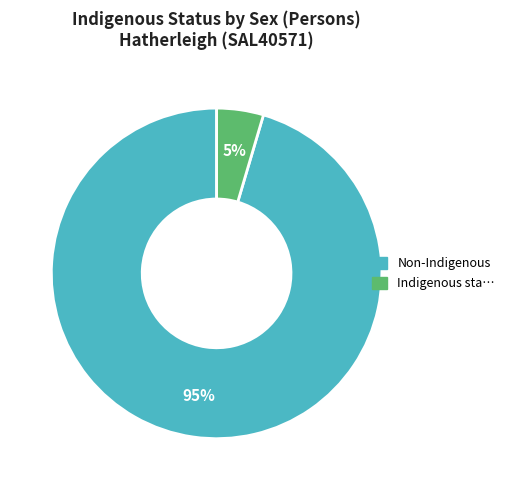

Is there any slice that represents more than half of the pie?

Yes